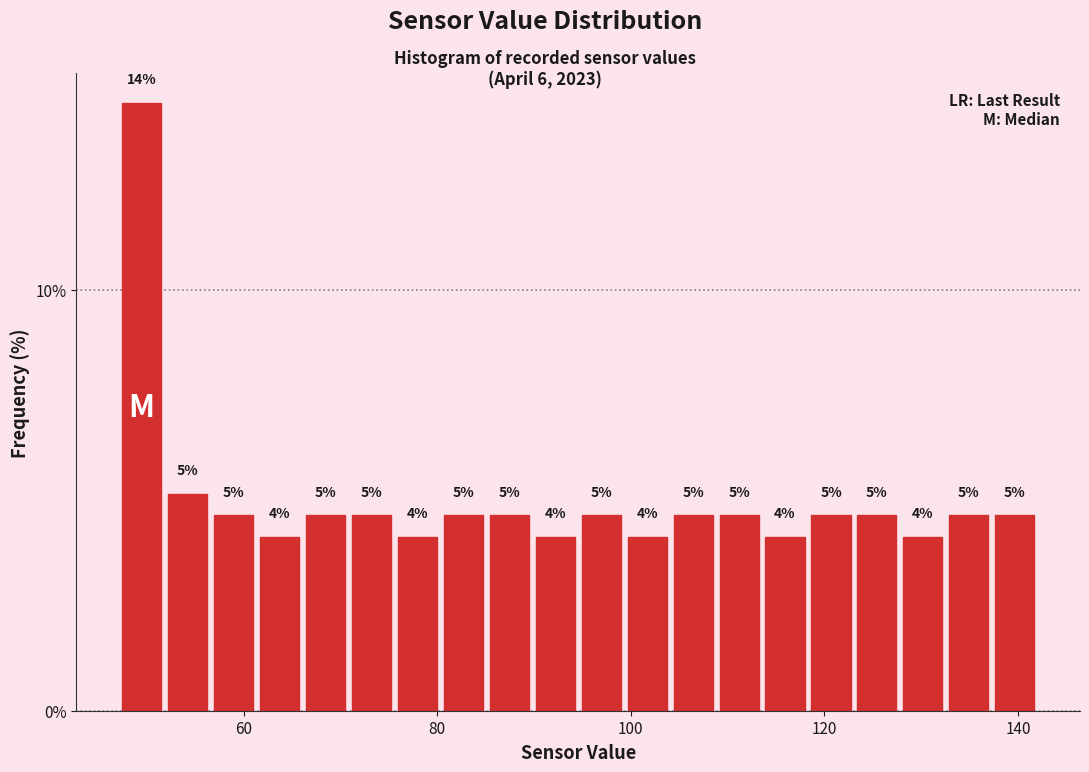

Around what value on the x-axis is the tallest bar? Give the approximate position of its centre, as read against the axis.

50